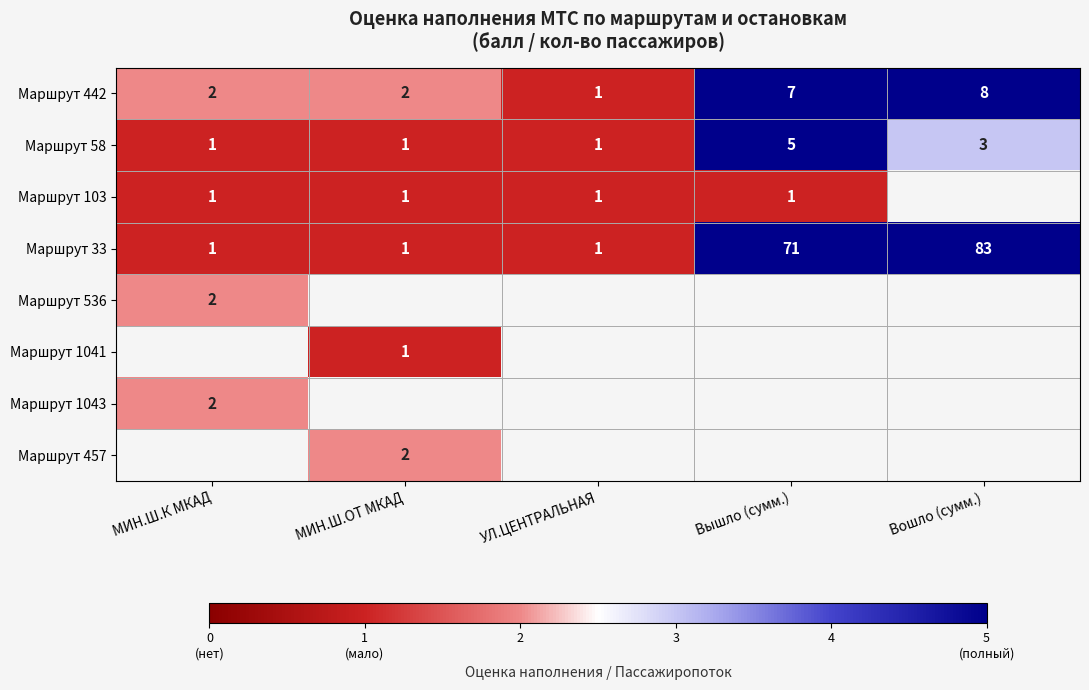

What is the maximum value for Маршрут 442?

8